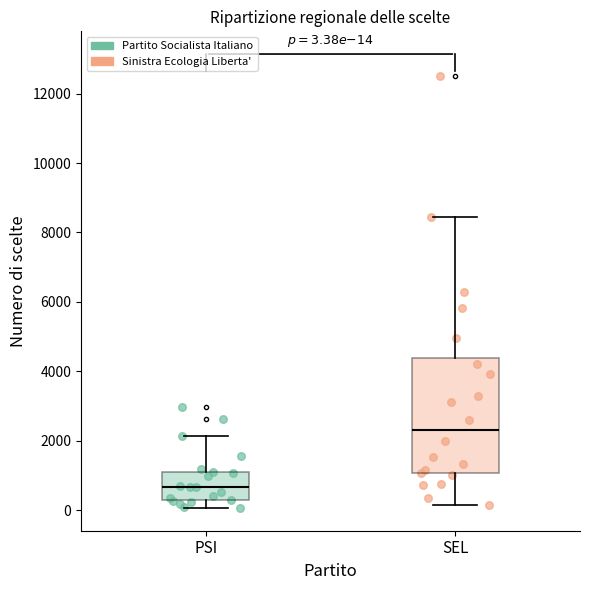

Which box's median line is the highest?

SEL